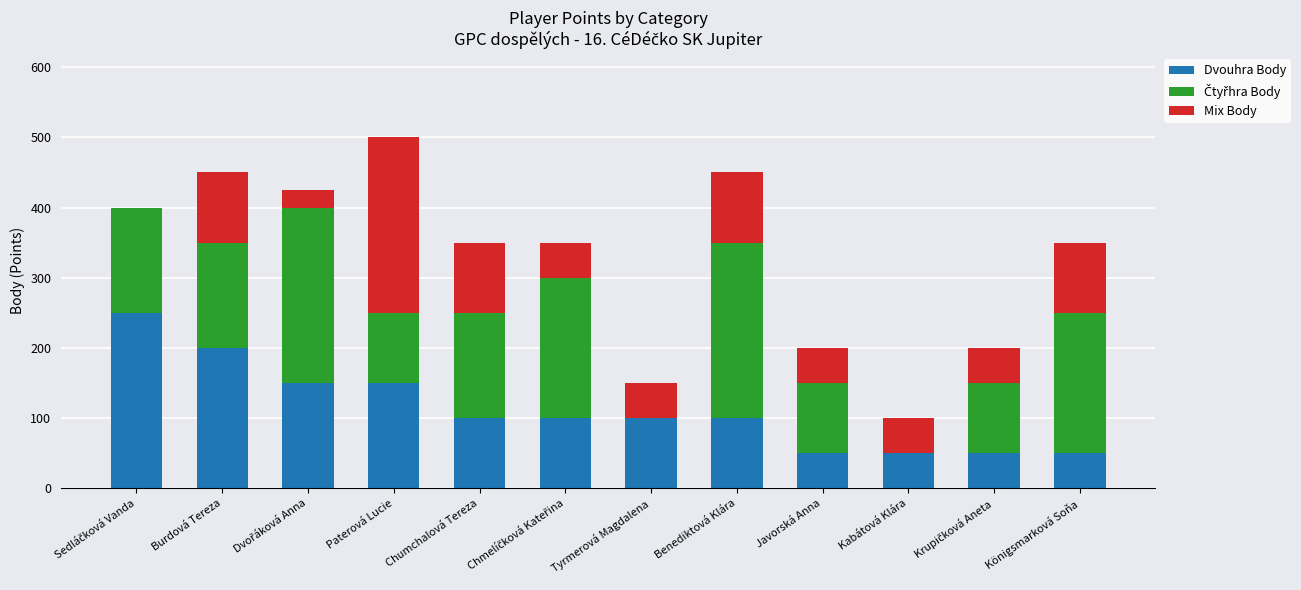

At which category is the sum across all series the highest?

Paterová Lucie